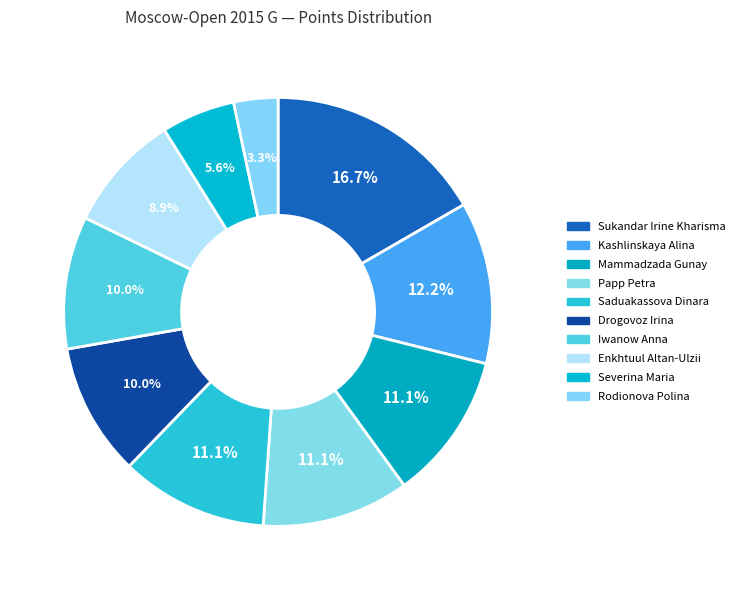

Is there a majority slice in this chart?

No